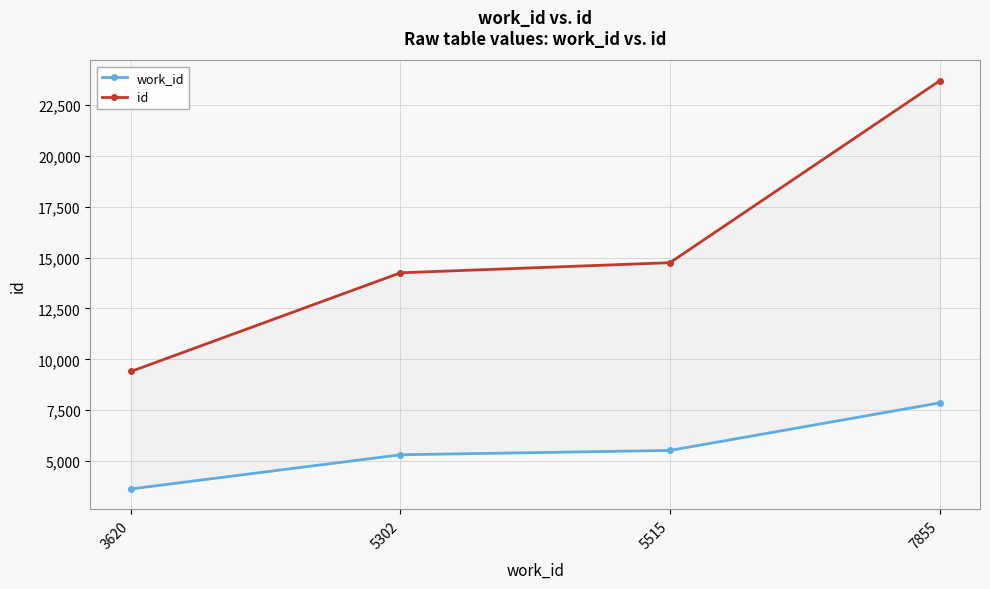

Rank the series at 3620 from lowest to highest value.

work_id, id